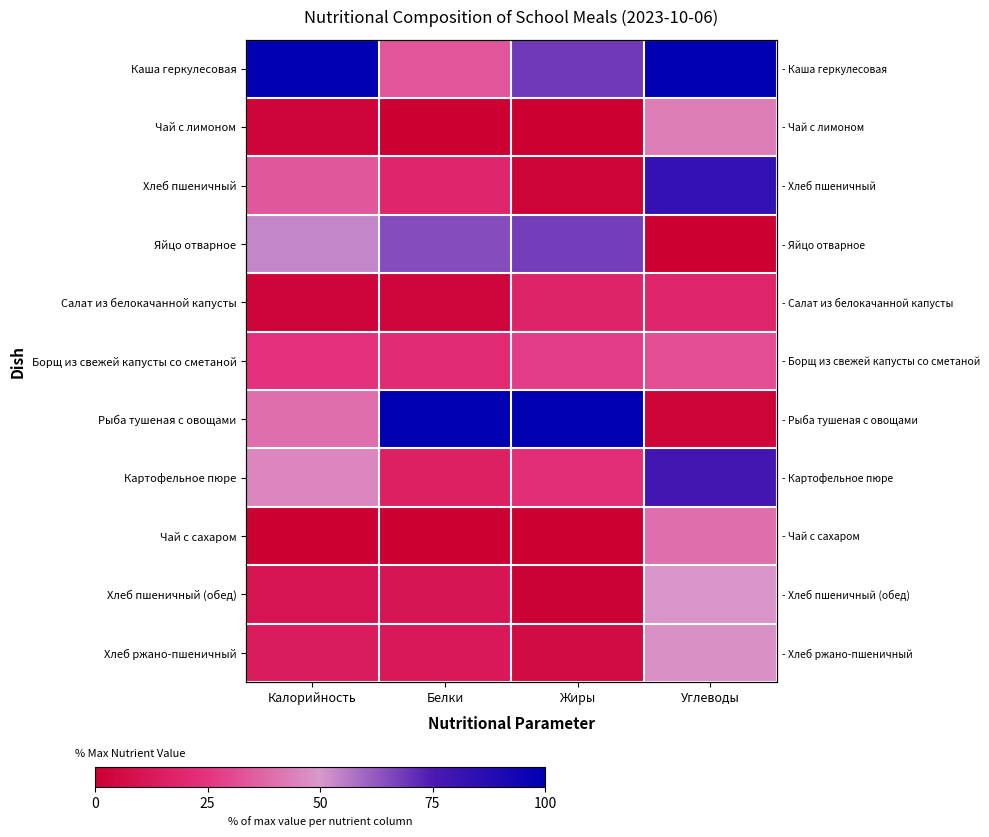

At which label is Каша геркулесовая closest to 66?

Жиры